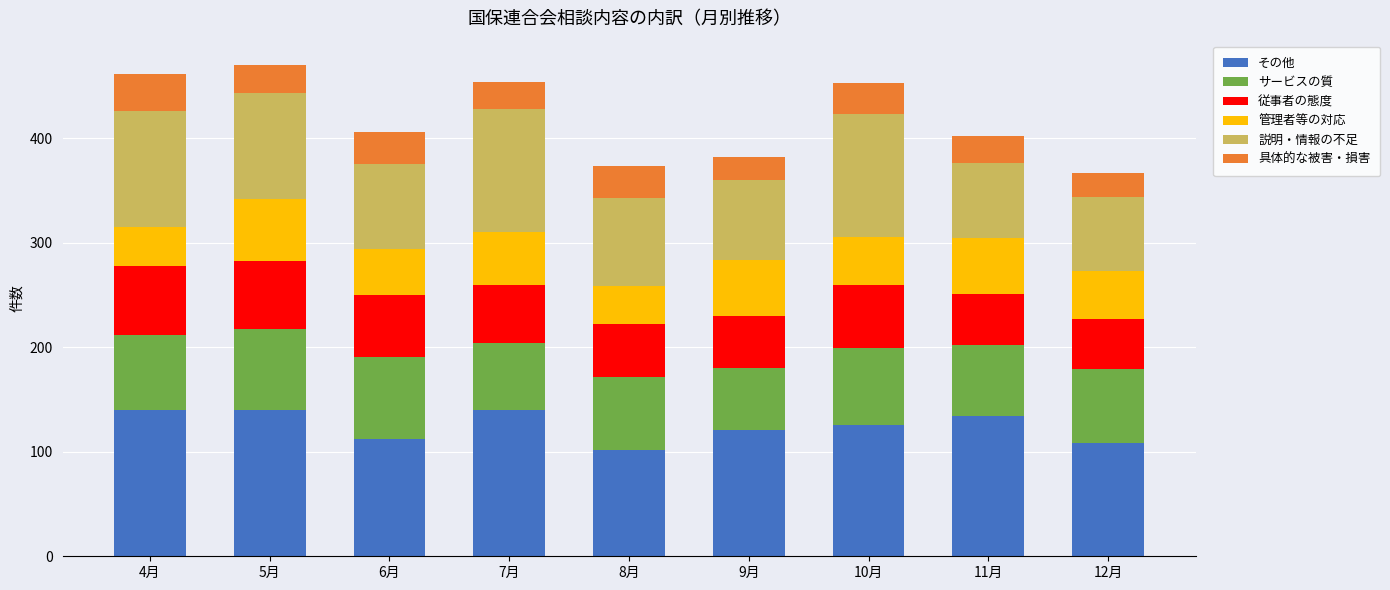

What is the difference between the second highest and second lowest values in the その他 series?

32